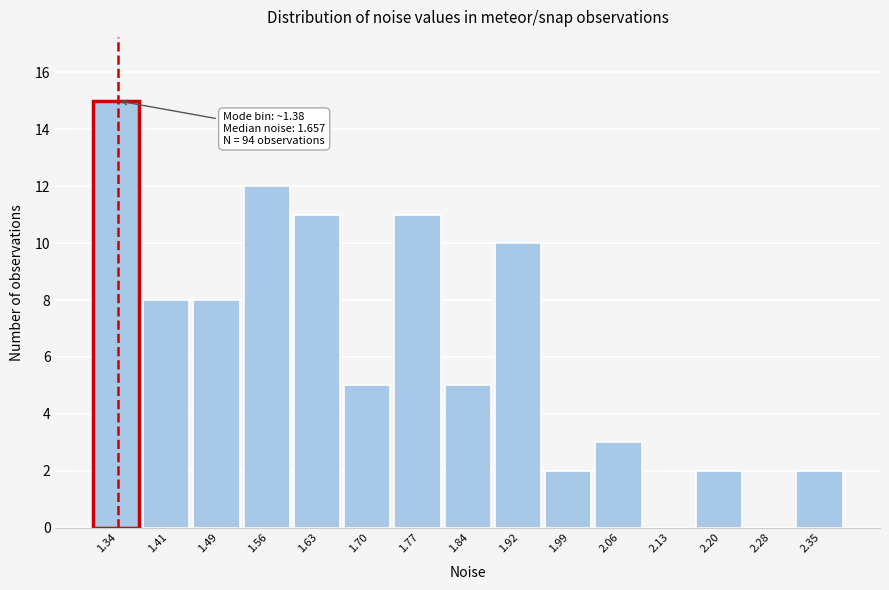

Reading left to right, list all the values displayed in this chart.

1.34=15	1.41=8	1.49=8	1.56=12	1.63=11	1.70=5	1.77=11	1.84=5	1.92=10	1.99=2	2.06=3	2.13=0	2.20=2	2.28=0	2.35=2